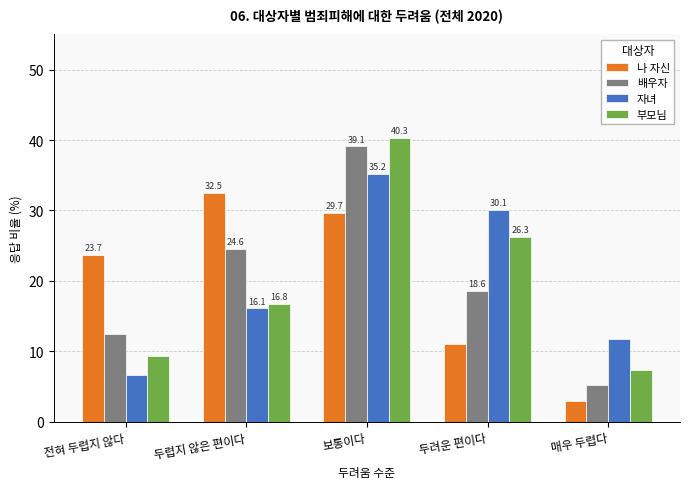

Reading right to left, transcribe all the data shown in this chart.

나 자신: 3.0	11.1	29.7	32.5	23.7
배우자: 5.3	18.6	39.1	24.6	12.5
자녀: 11.8	30.1	35.2	16.1	6.7
부모님: 7.3	26.3	40.3	16.8	9.3